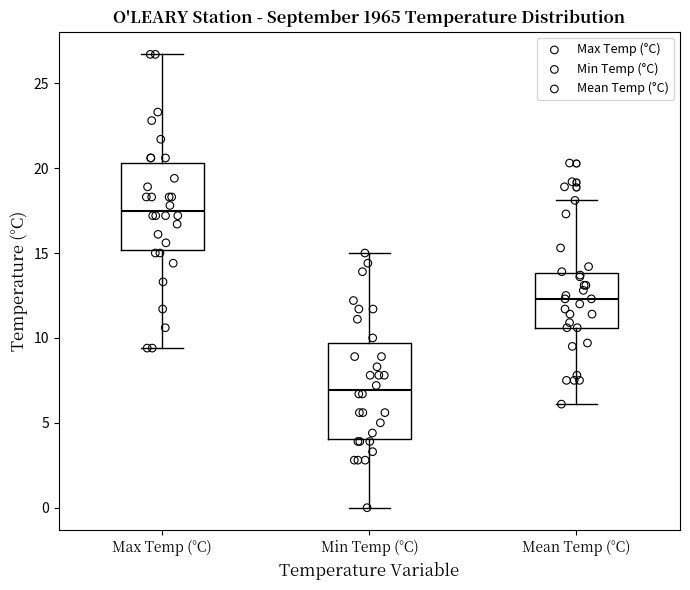

Which box's median line is the lowest?

Min Temp (°C)